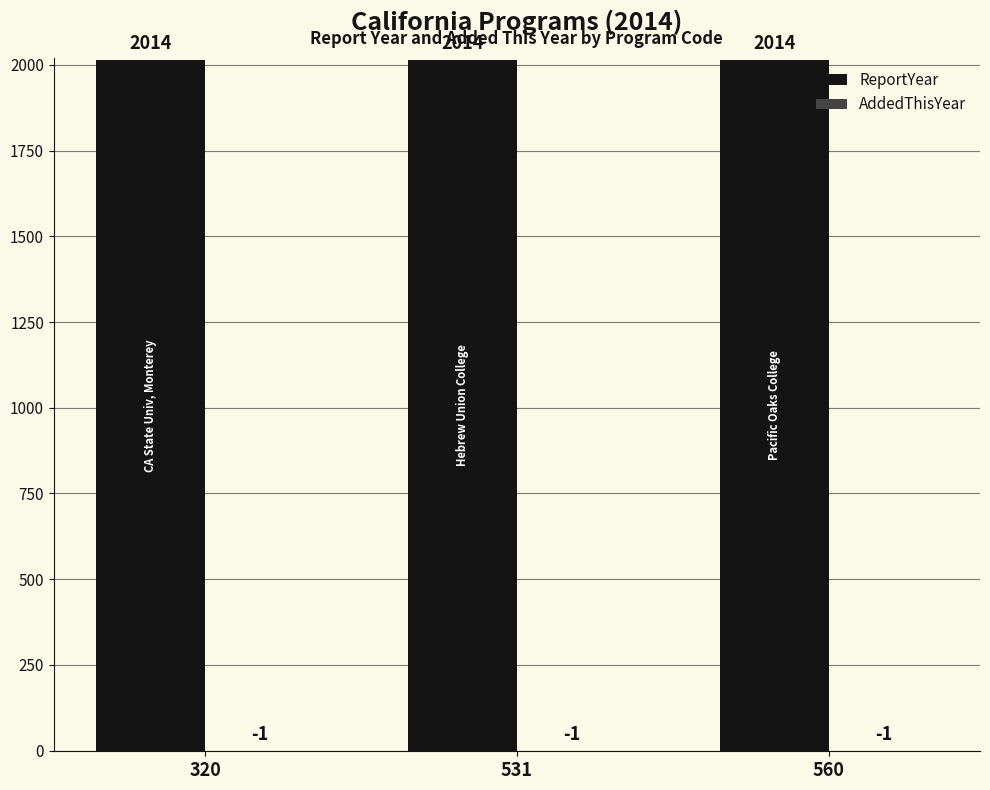

What is the approximate value of ReportYear at 320?

2014